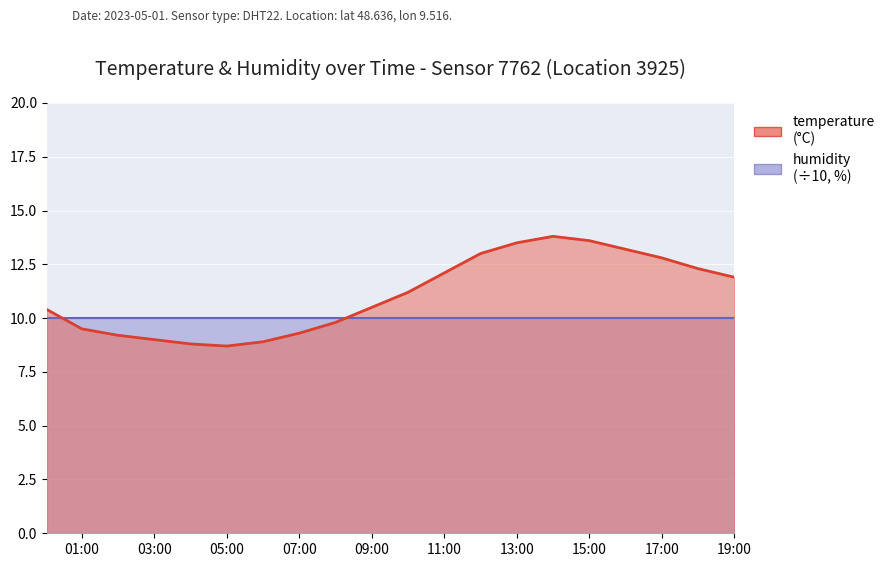

At which category does the data reach its first local valley?

05:00